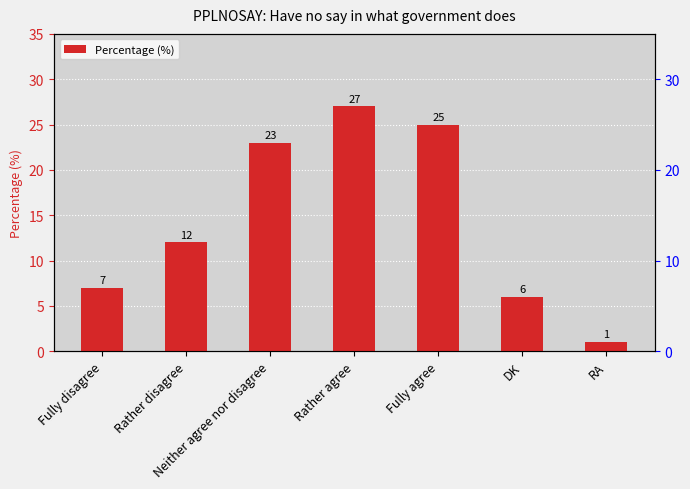

At which category does the chart reach its peak across all series?

Rather agree